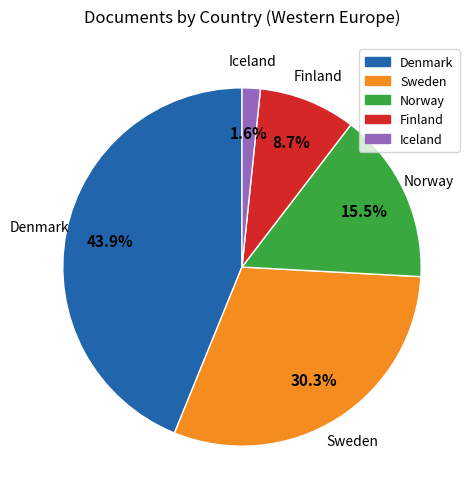

Which slice is the smallest?

Iceland